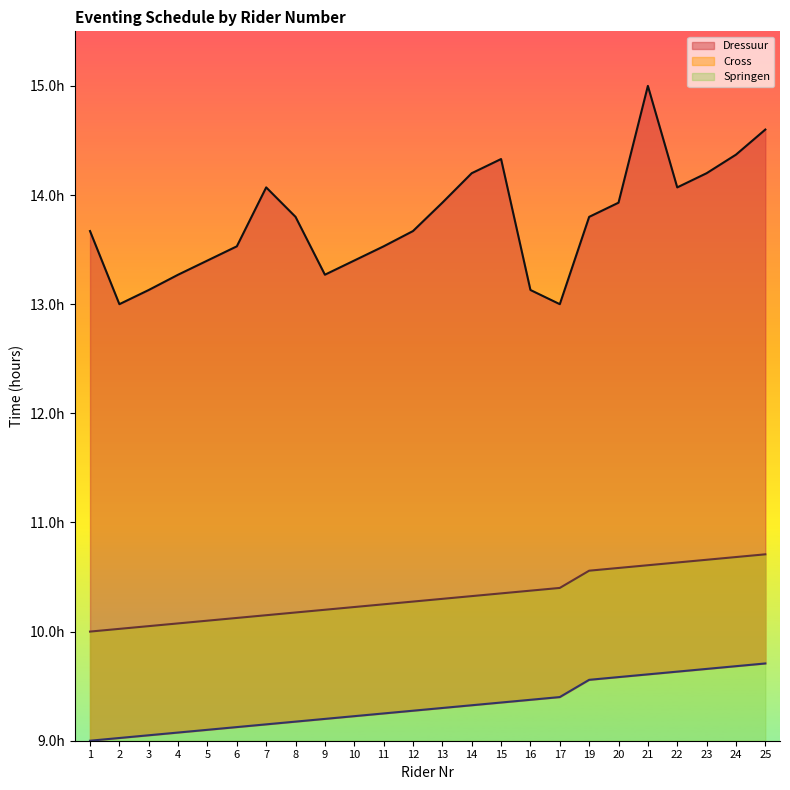

At which label does Cross reach its minimum?

1